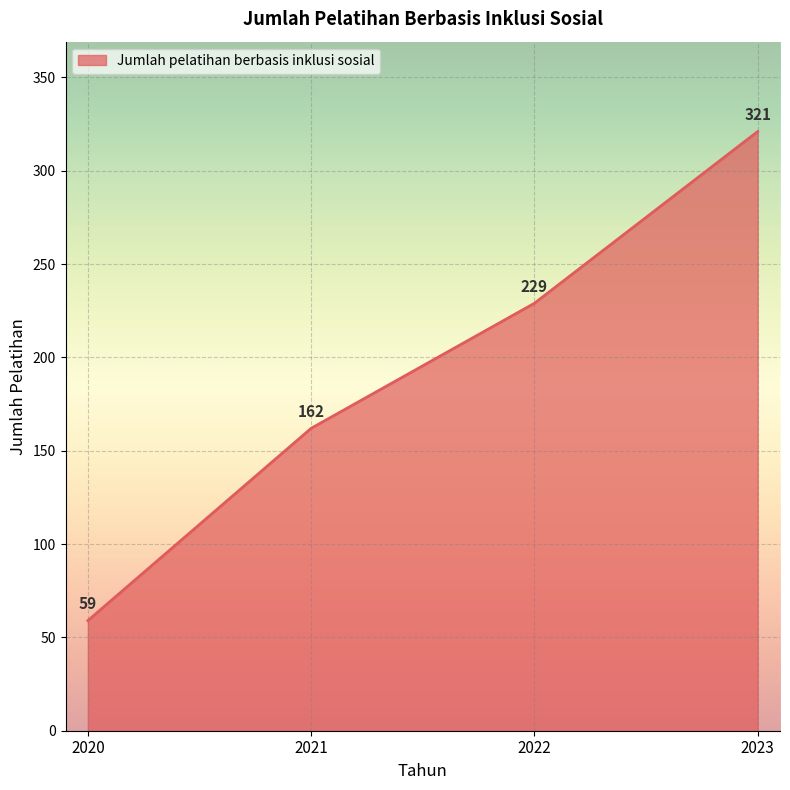

What is the greatest value displayed?

321